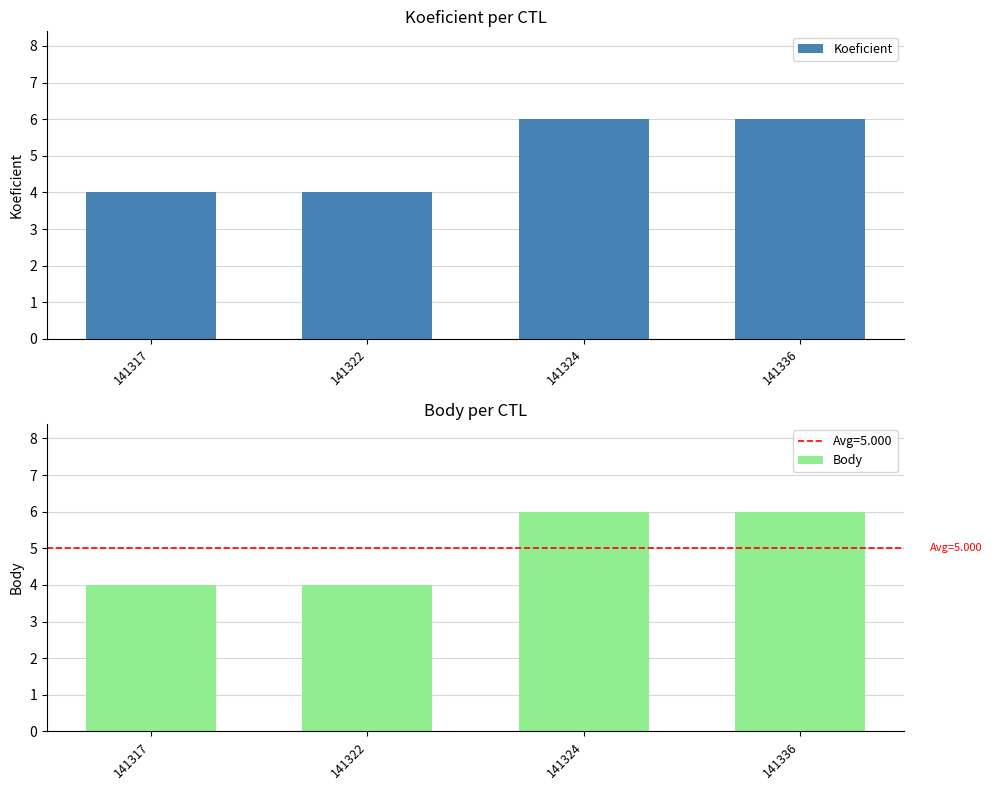

Between 141317 and 141324, which series saw the biggest shift?

Koeficient